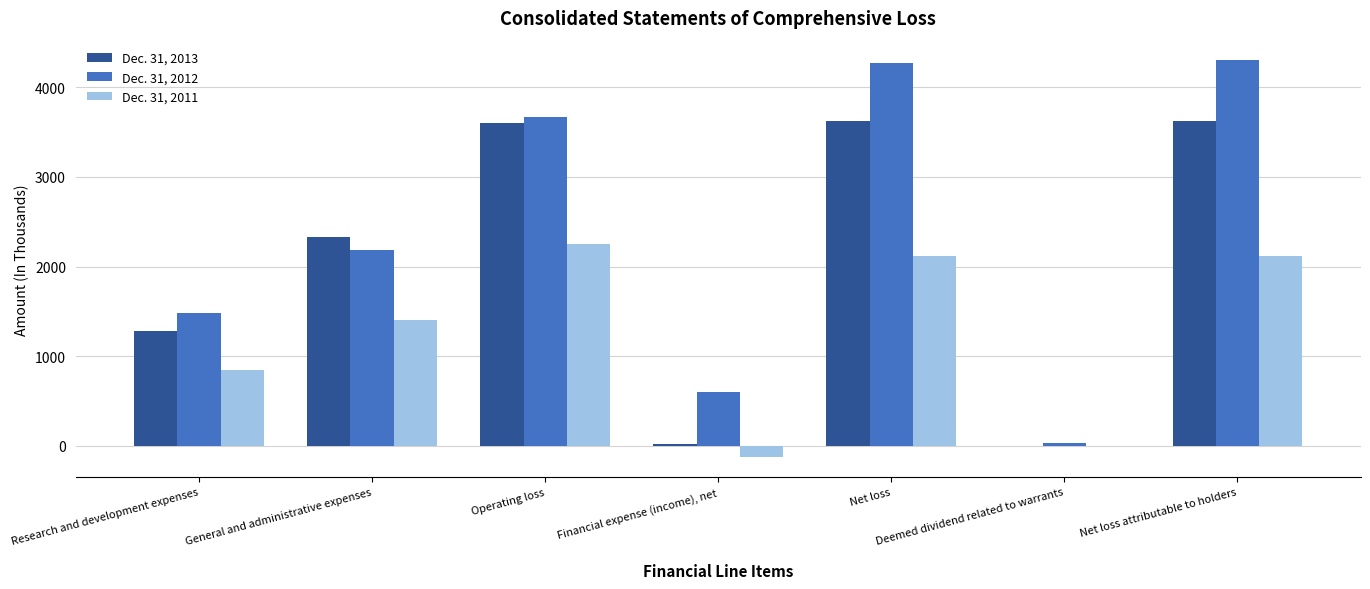

What is the sum of the Dec. 31, 2013 values at Operating loss and Net loss?

7226